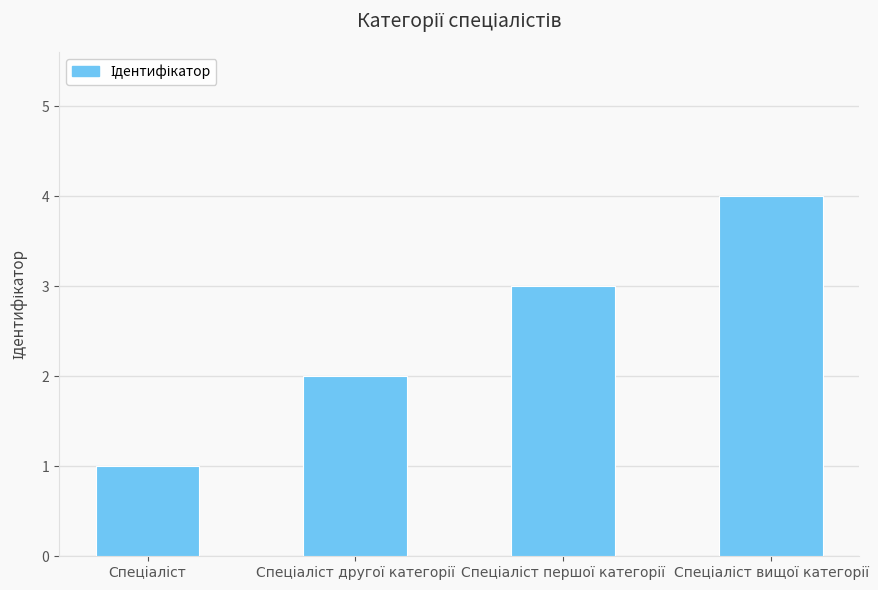

Approximately how many times larger is the value at Спеціаліст першої категорії compared to Спеціаліст?

3.0